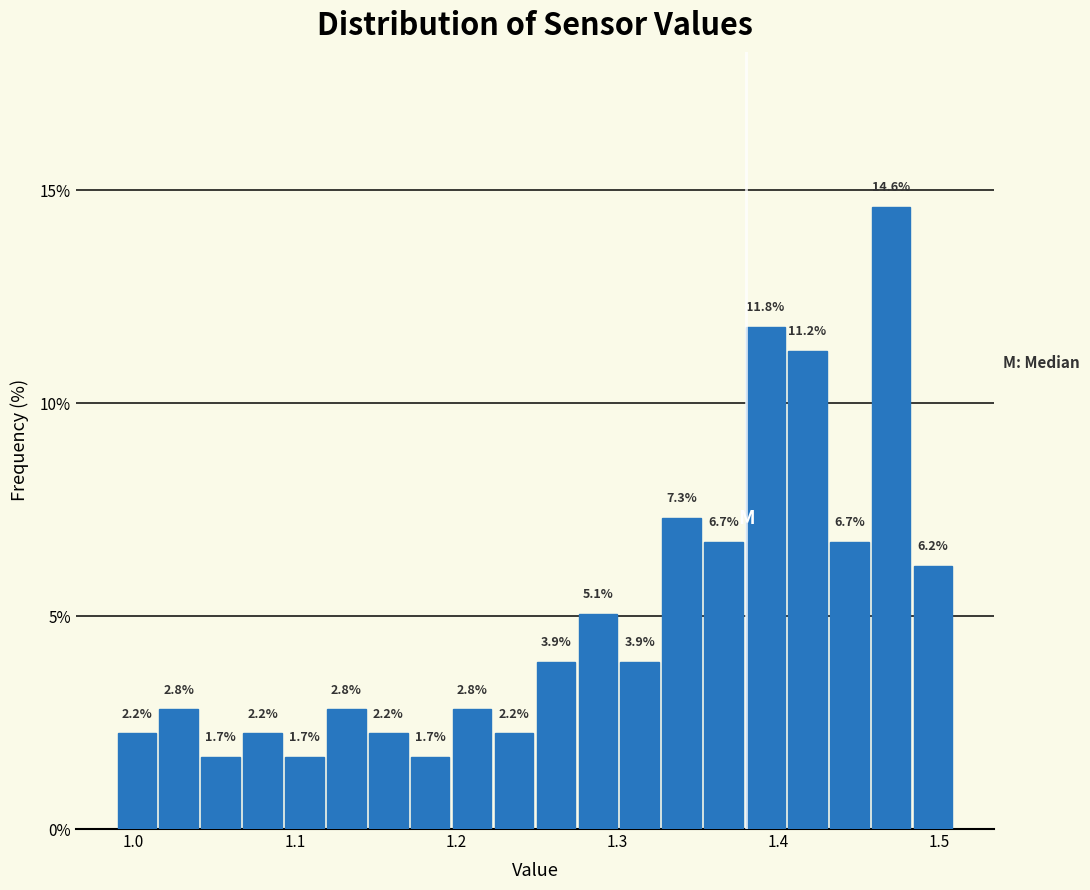

Around what value on the x-axis is the tallest bar? Give the approximate position of its centre, as read against the axis.

1.47